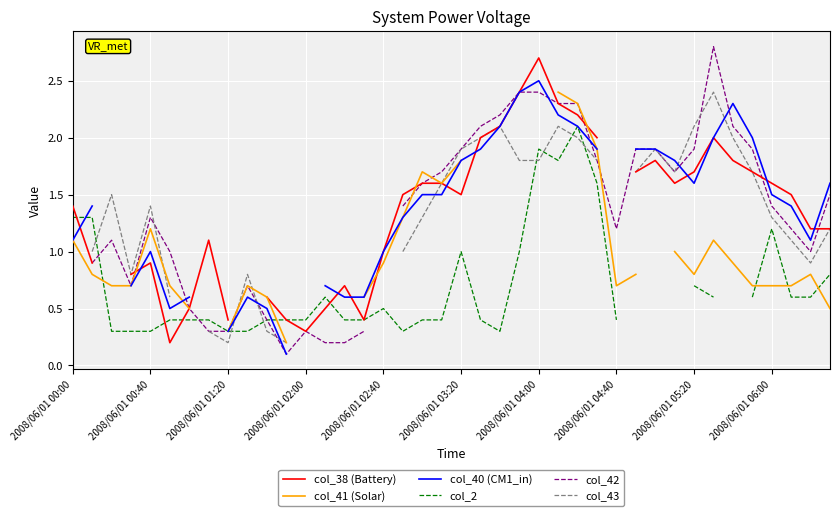

What is the highest value of the col_2 series?

2.1